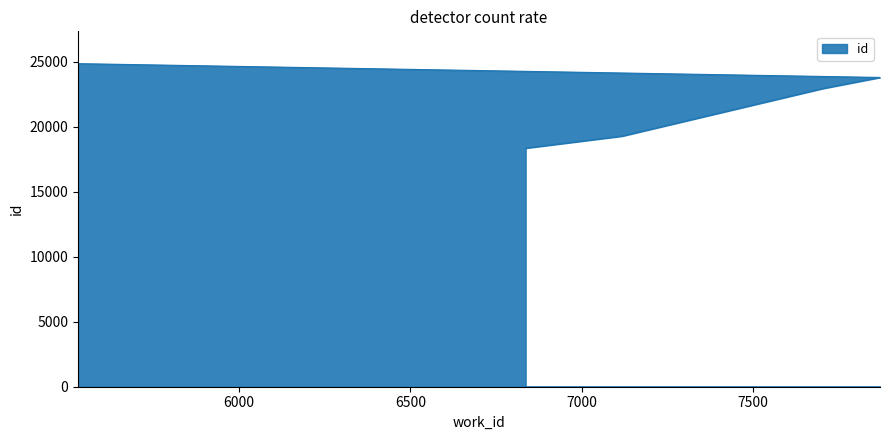

List the labels in order of value, largest first.

5530, 7870, 7702, 7117, 6836